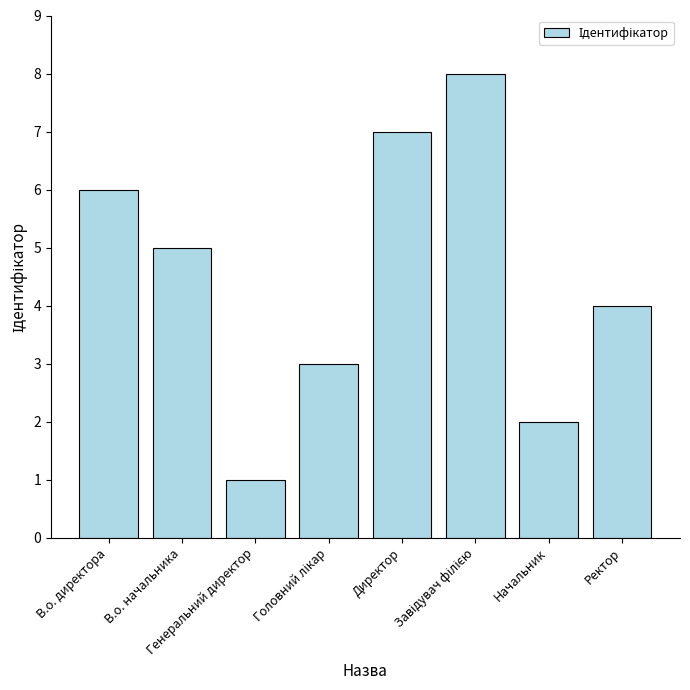

Does the chart contain stacked bars?

No